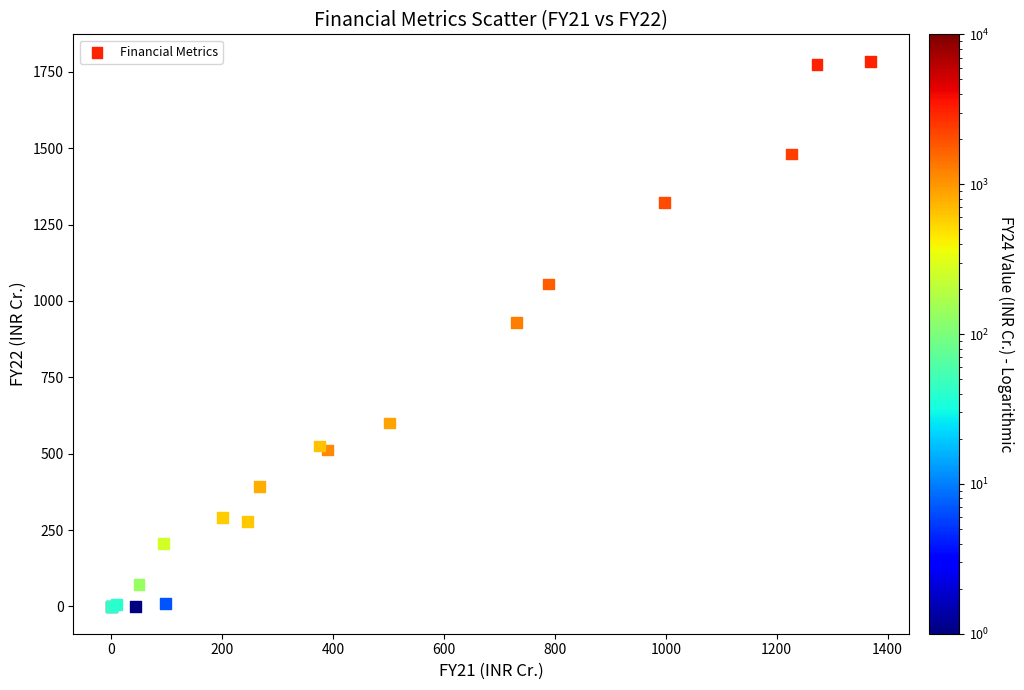

What Y value in the scatter plot is closest to 891?

929.9